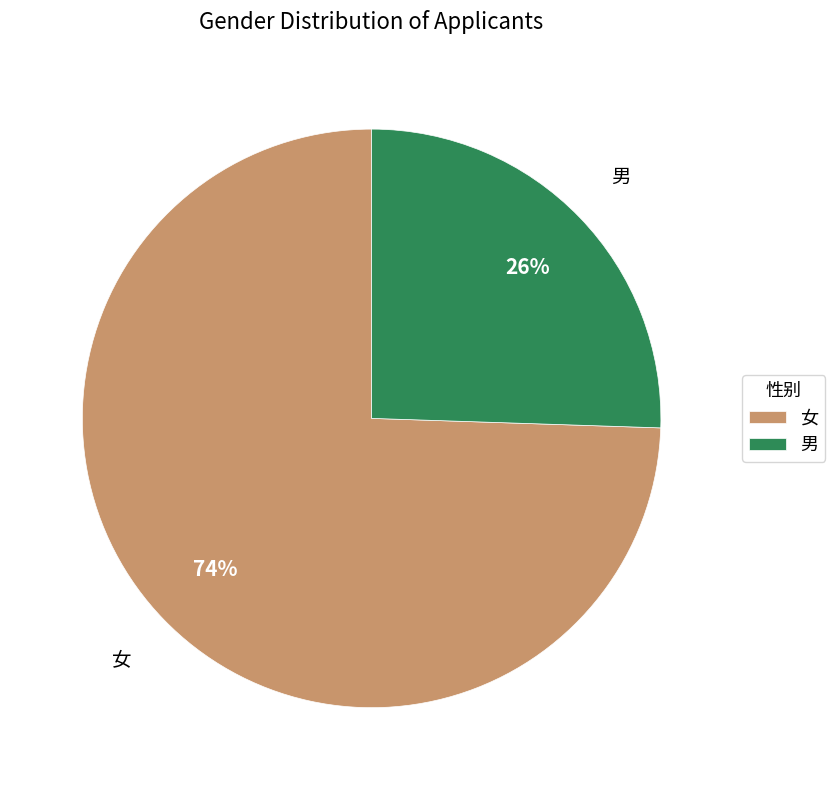

Which category has the smallest portion of the pie?

男